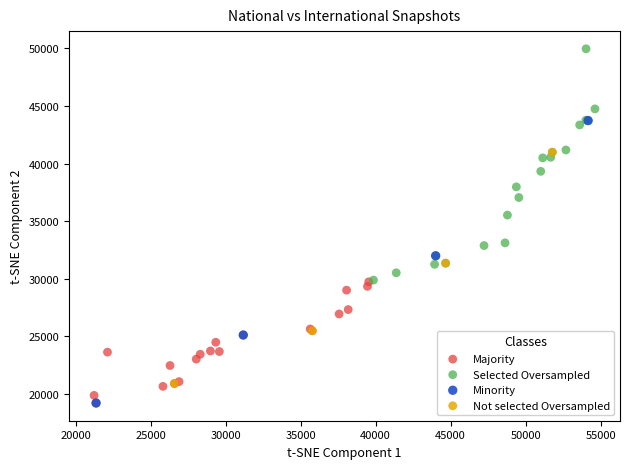

Which series has the widest spread of Y values?

Minority